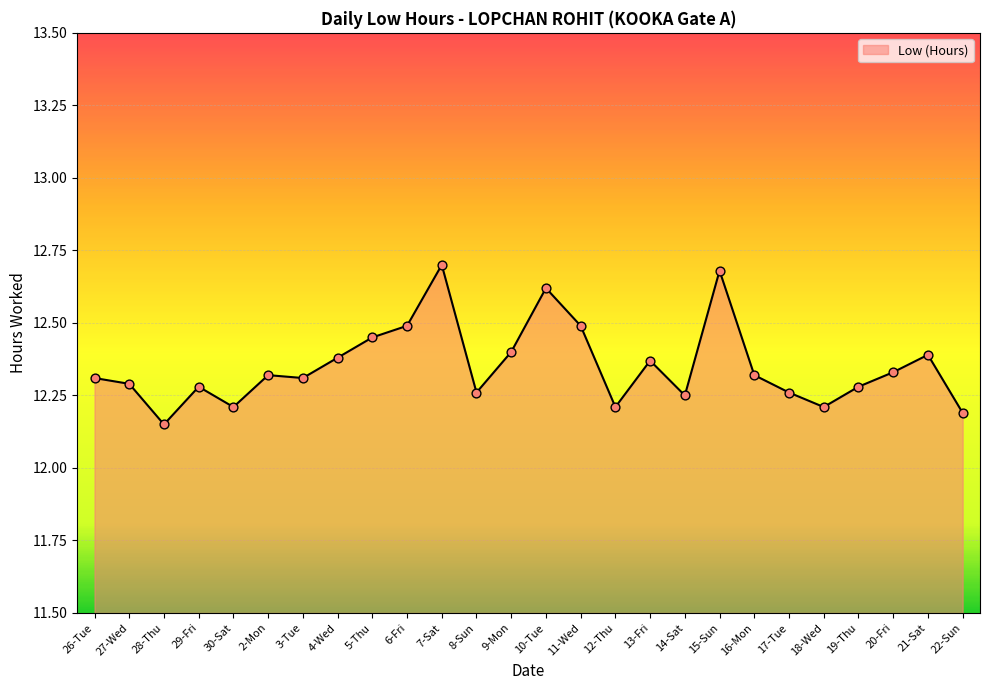

Between 6-Fri and 22-Sun, which is larger?

6-Fri